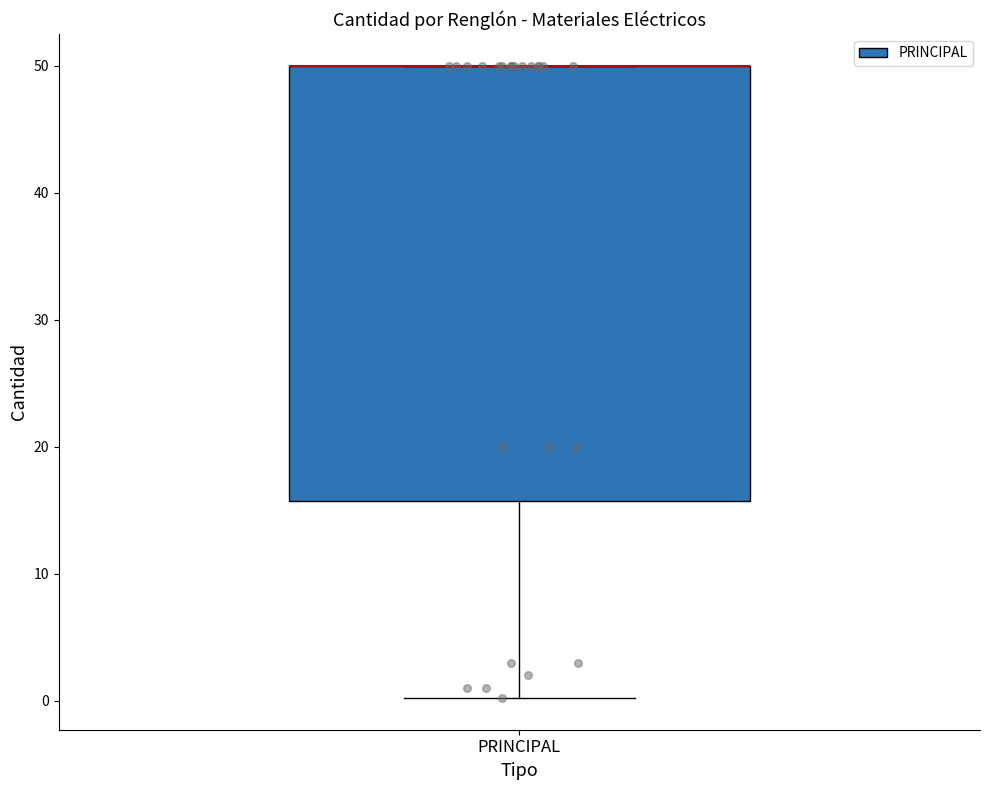

Transcribe this box plot: give where the median line is, the range the box spans, and where the two whiskers end, as read against the y-axis. The values are not printed on the chart, so give them approximately, as read against the axis.

median 50 (drawn on the box's upper edge), box 16 to 50, whiskers 0 to 50